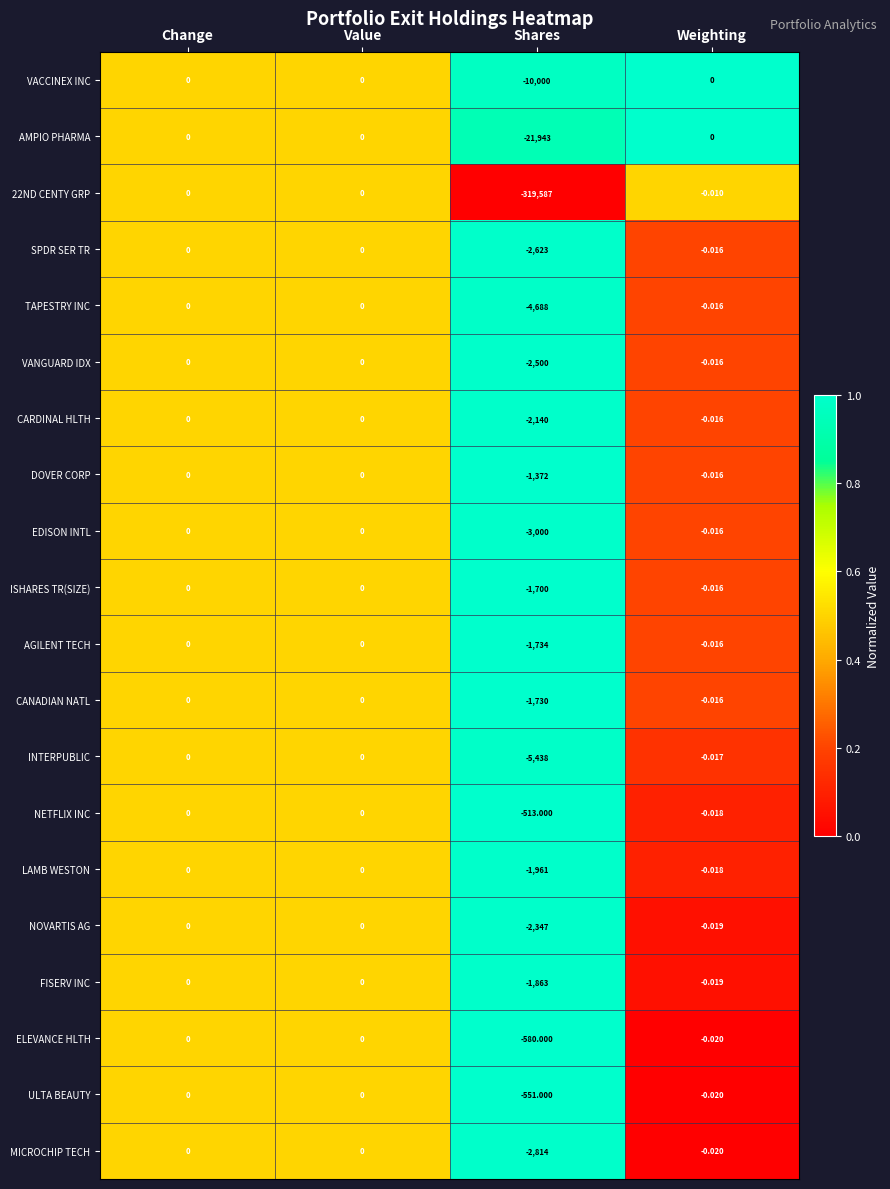

At which label does CANADIAN NATL reach its minimum?

Shares